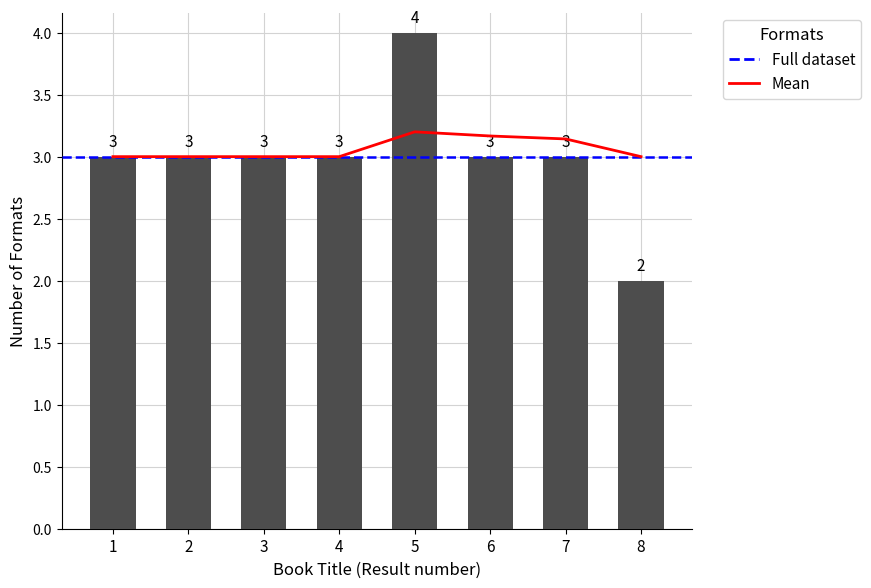

How many data points does each series have?

8